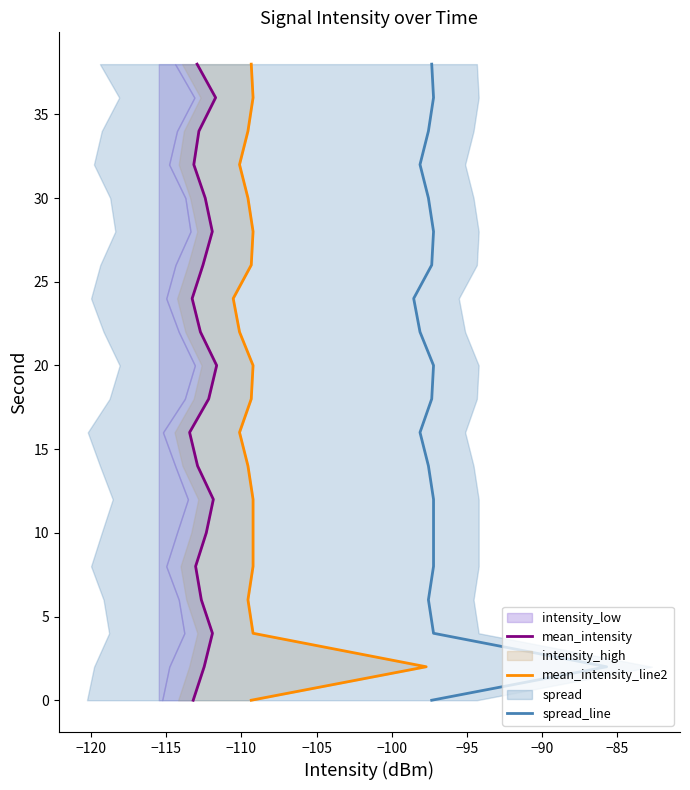

Does the chart have visible grid lines?

No